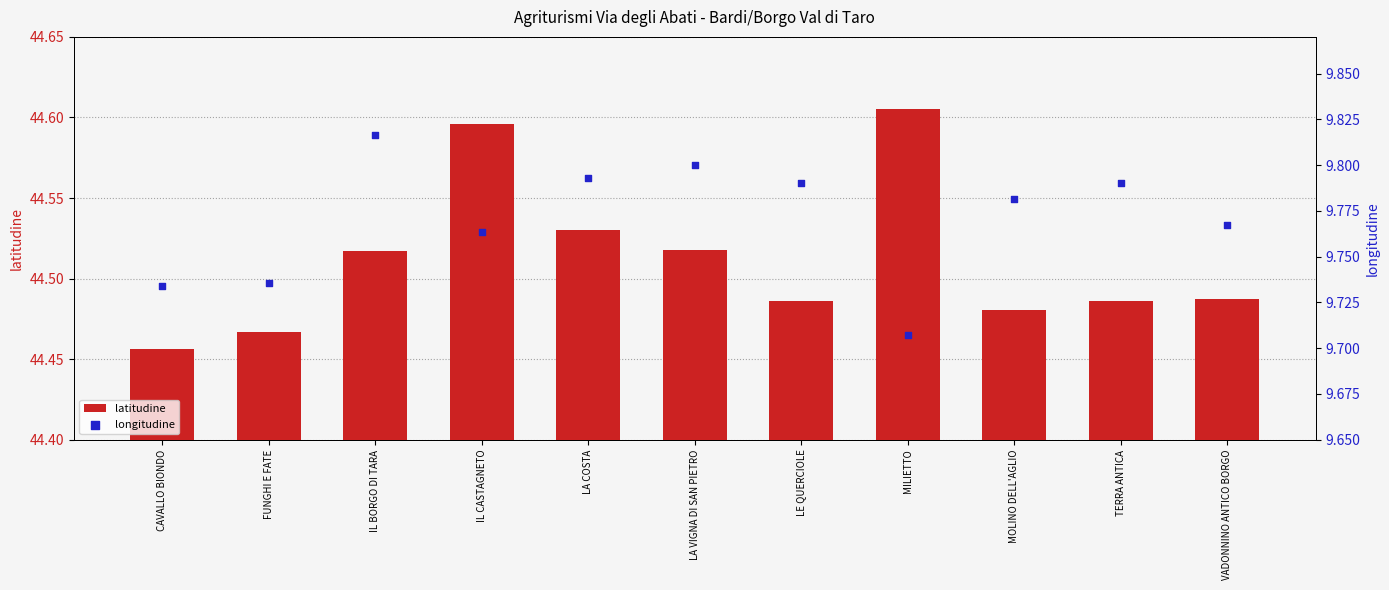

Which series contains the highest Y value?

latitudine